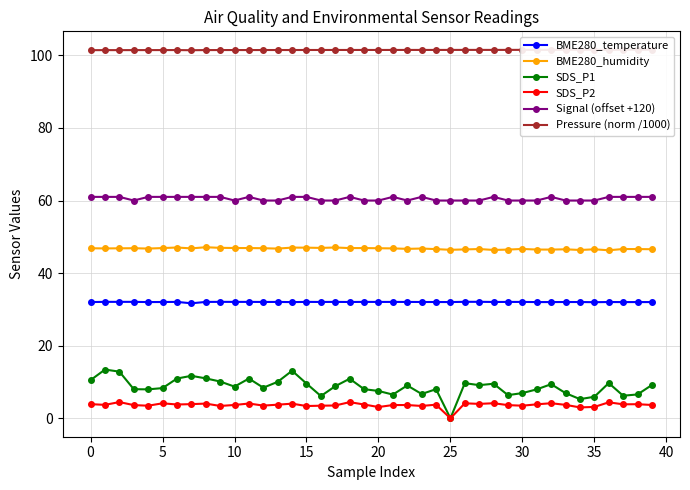

Which series changed the most between 23 and 30?

Signal (offset +120)